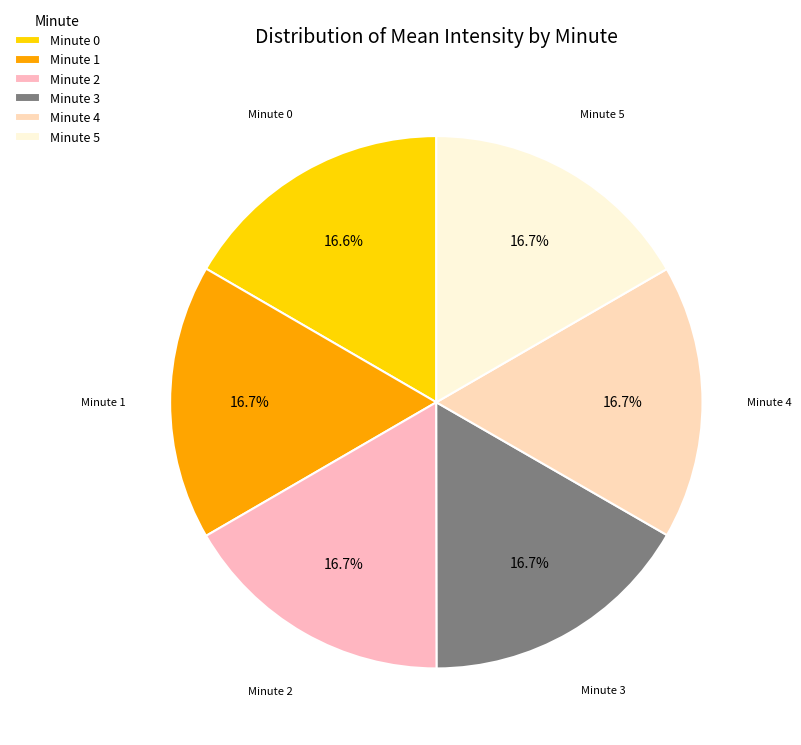

Is Minute 5 the majority of the pie?

No